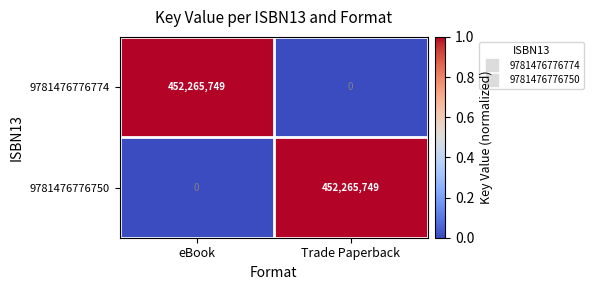

What is the difference between the maximum and minimum values in the 9781476776774 series?

452265749